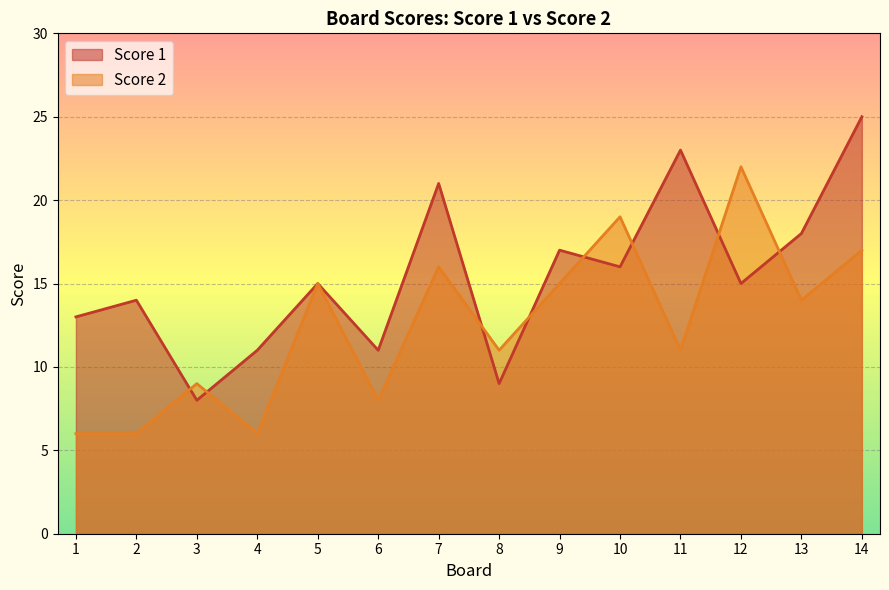

True or false: Score 2 and Score 1 cross at least once.

True